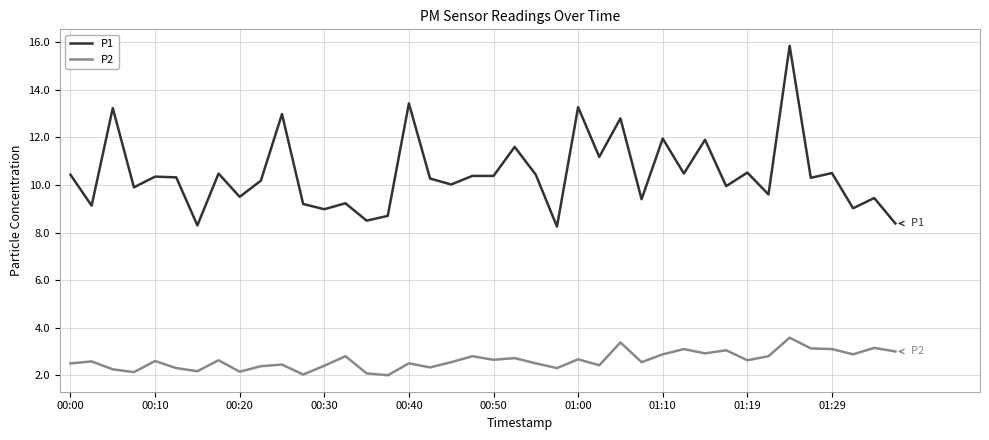

What is the difference between the maximum and minimum values in the P2 series?

1.6